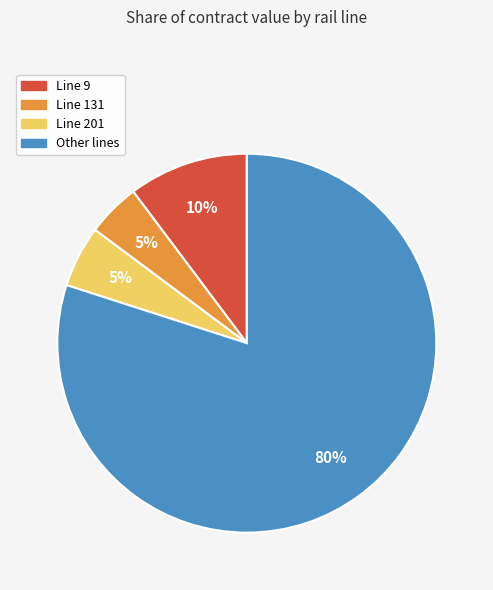

Is the sum of Line 201 and Other lines greater than half?

Yes